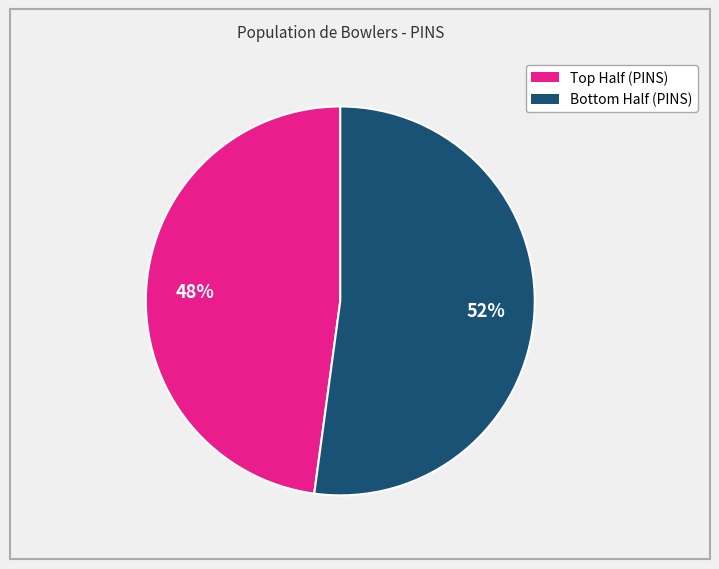

How many slices are in this pie chart?

2